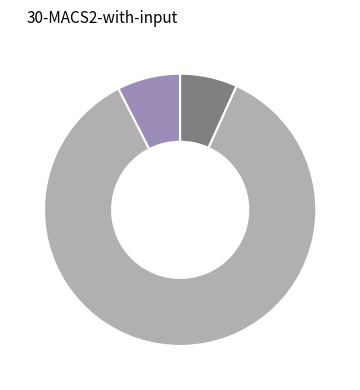

Does any single category account for the majority?

Yes